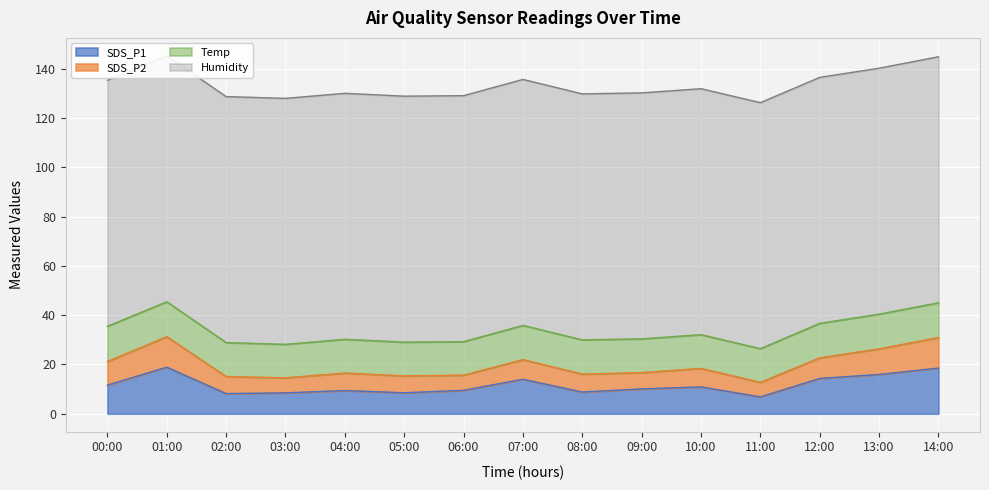

List the series in order of their peak value, highest first.

Humidity, SDS_P1, Temp, SDS_P2